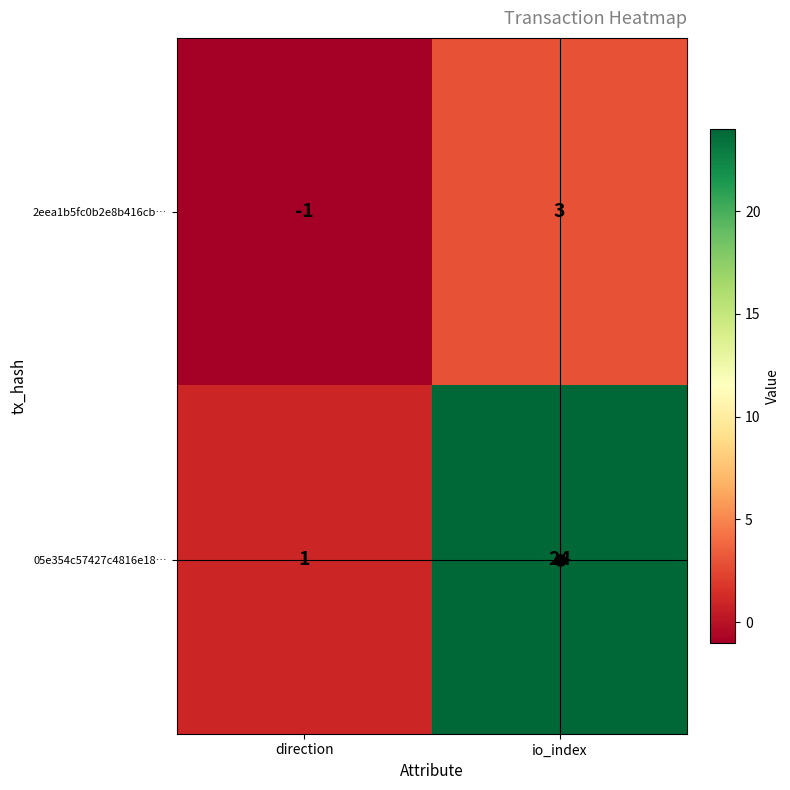

What is the sum of all 05e354c57427c4816e18… values?

25